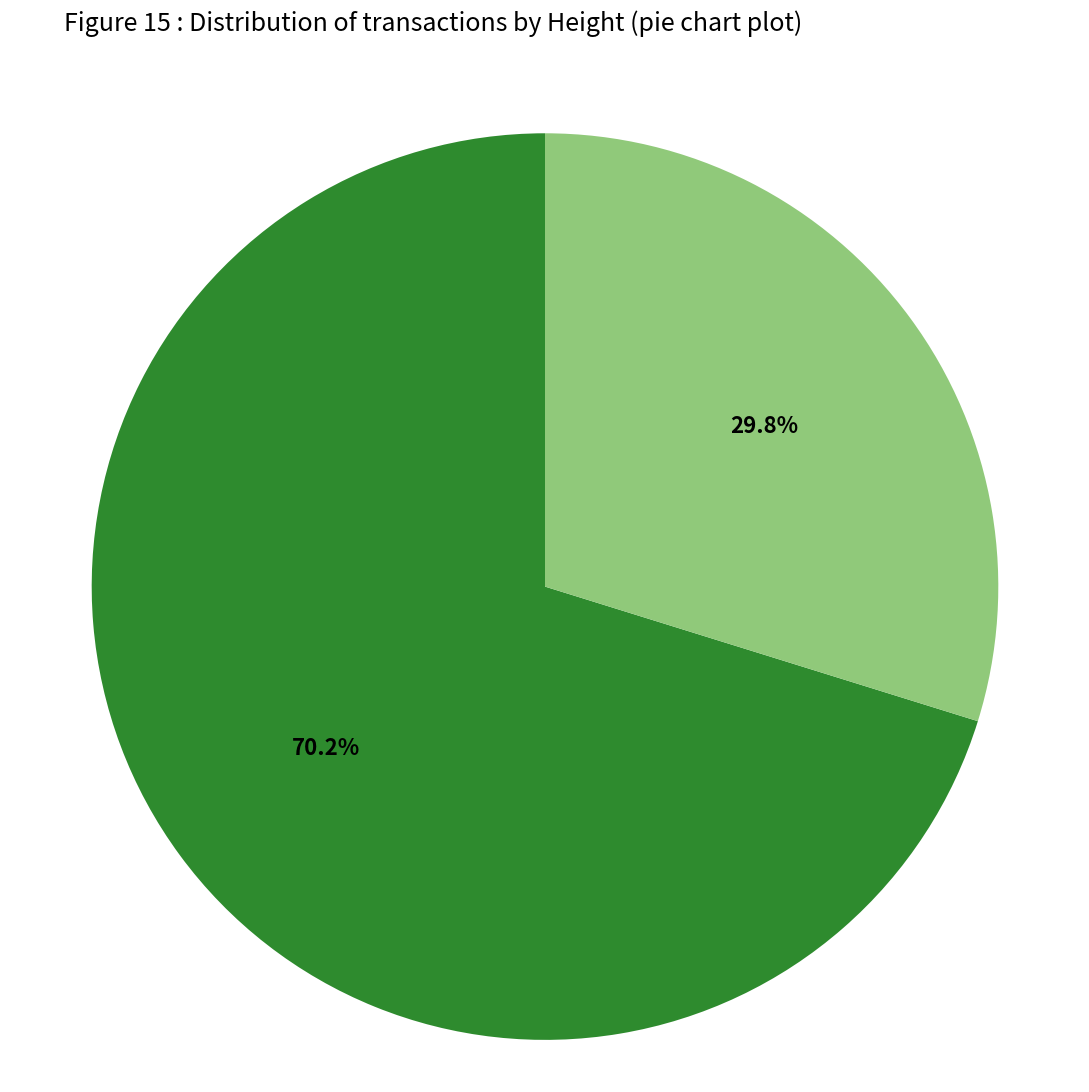

Does any single category account for the majority?

Yes